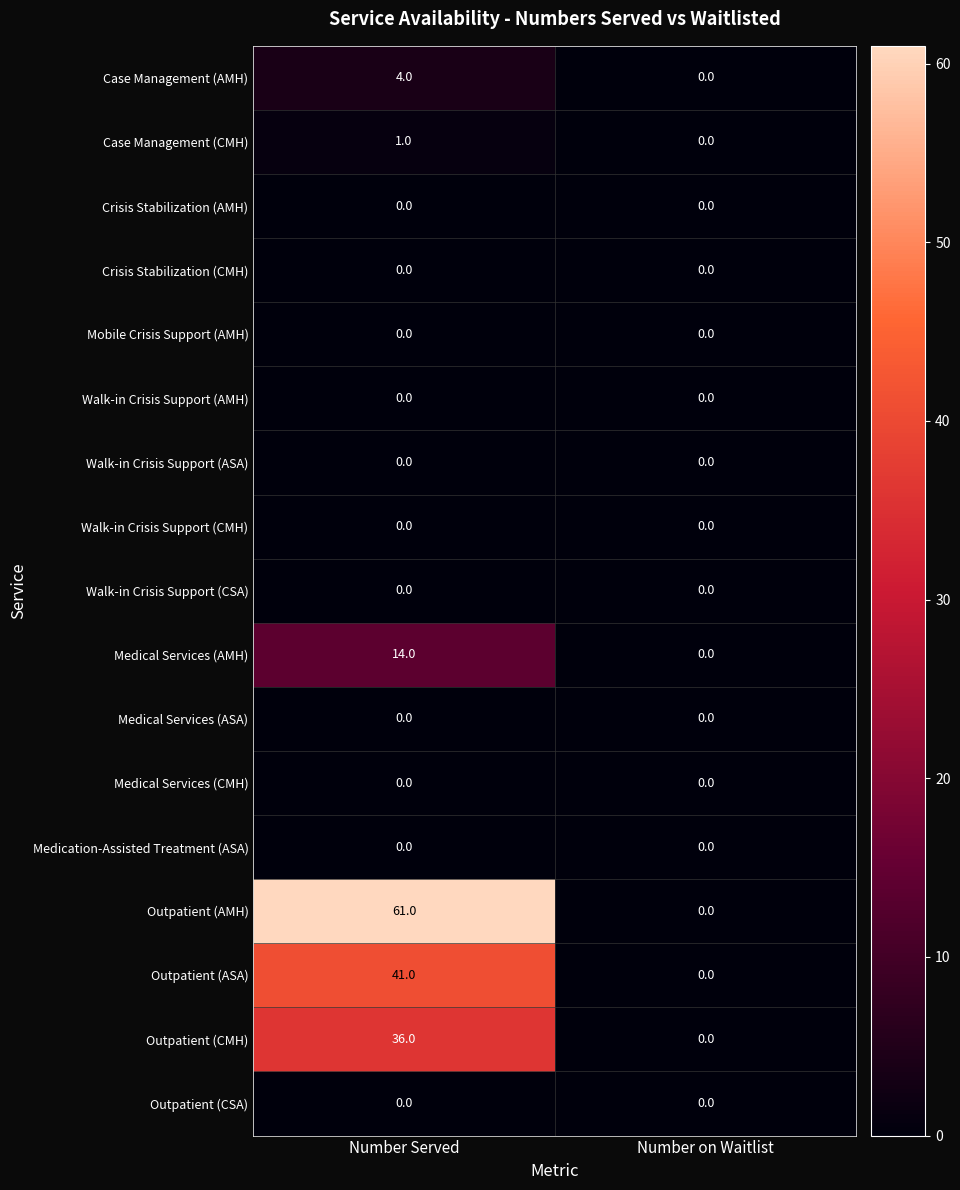

Between Number Served and Number on Waitlist, which series saw the biggest shift?

Outpatient (AMH)